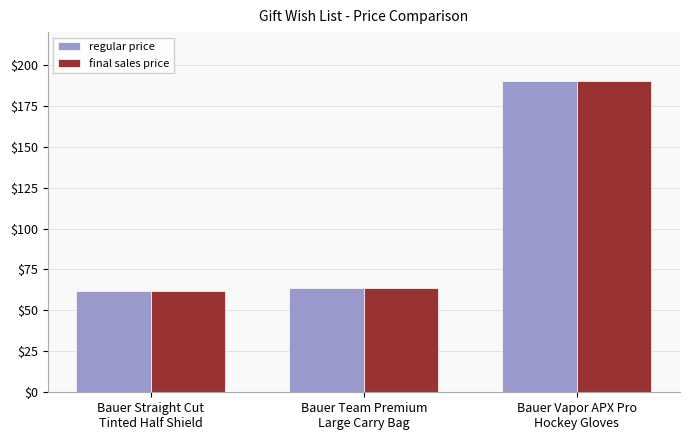

True or false: final sales price has a value of 190.0 at Bauer Vapor APX Pro
Hockey Gloves.

True